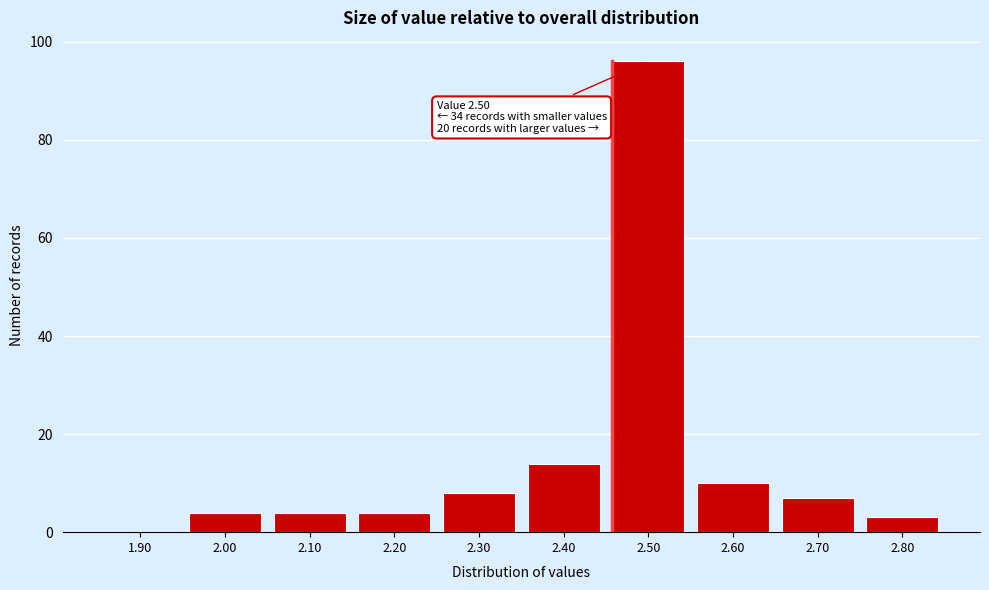

Reading left to right, list all the values displayed in this chart.

1.90=0	2.00=4	2.10=4	2.20=4	2.30=8	2.40=14	2.50=96	2.60=10	2.70=7	2.80=3